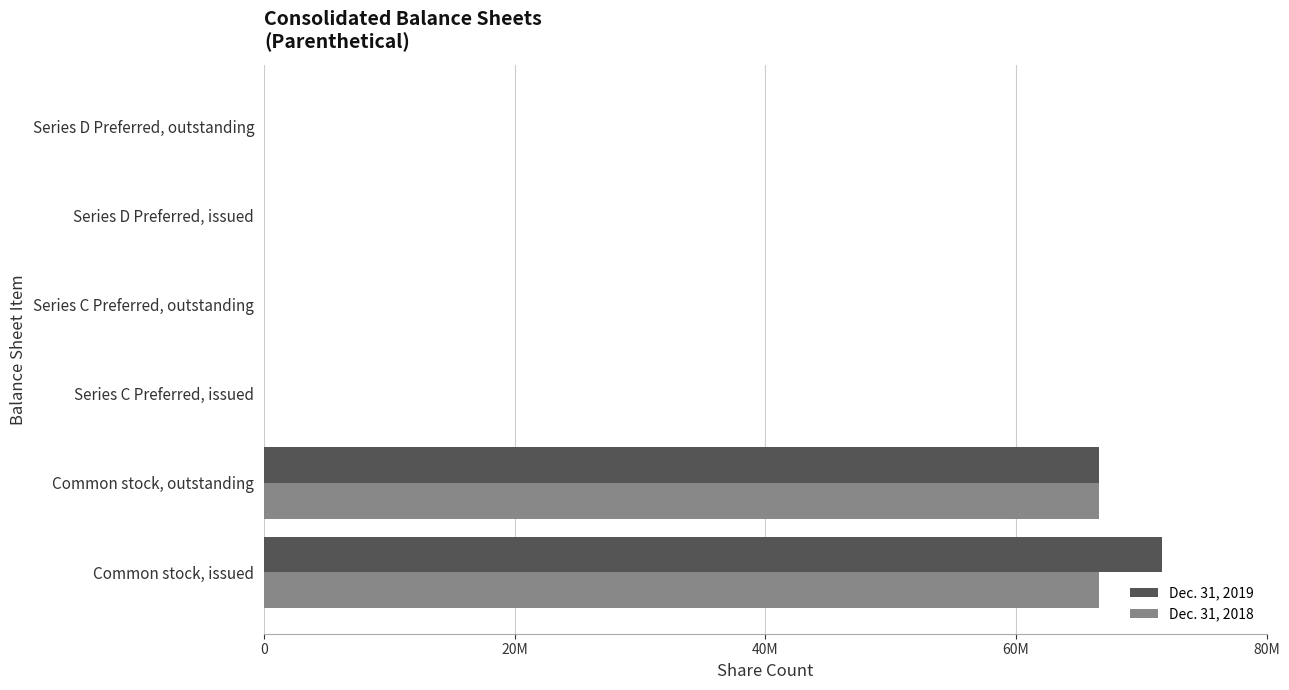

What are all the series names shown in the legend?

Dec. 31, 2019, Dec. 31, 2018